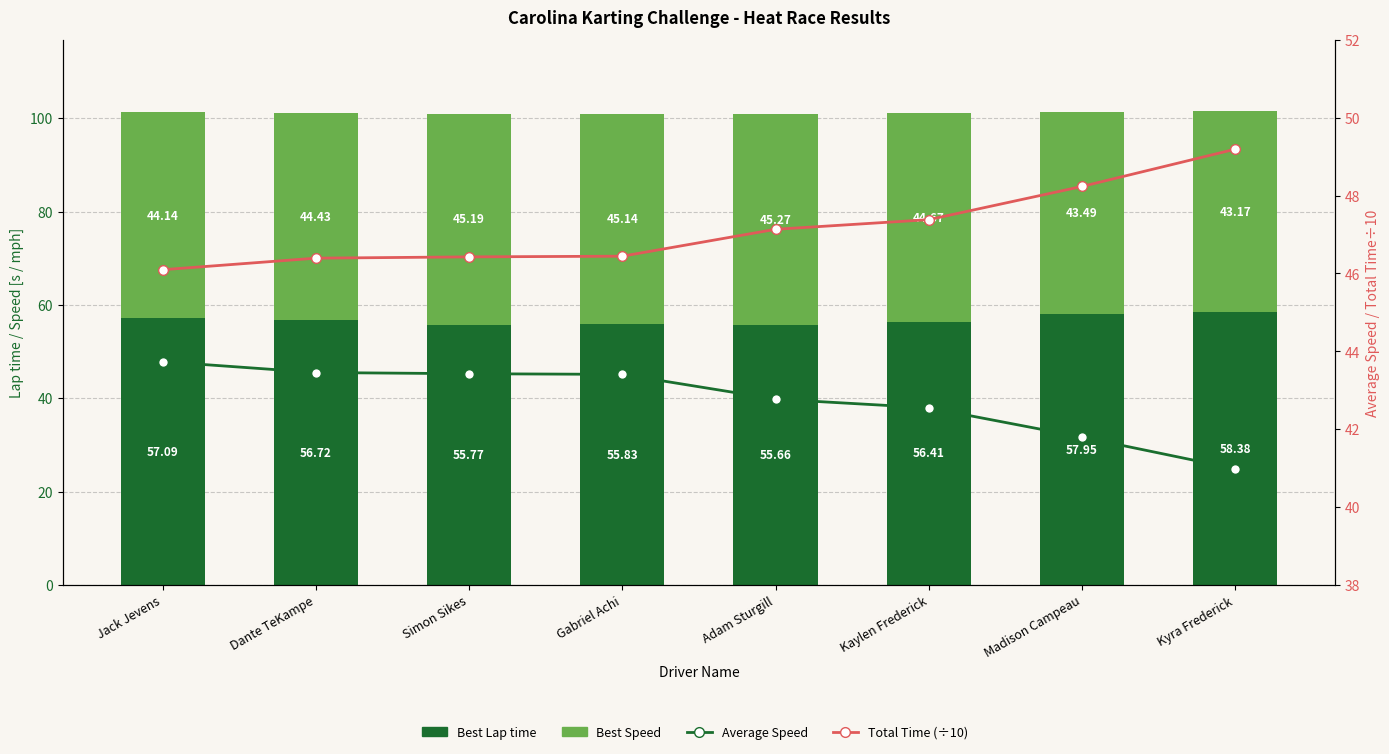

What is the value of the Total Time (÷10) bar at the 8th from the left?

49.2